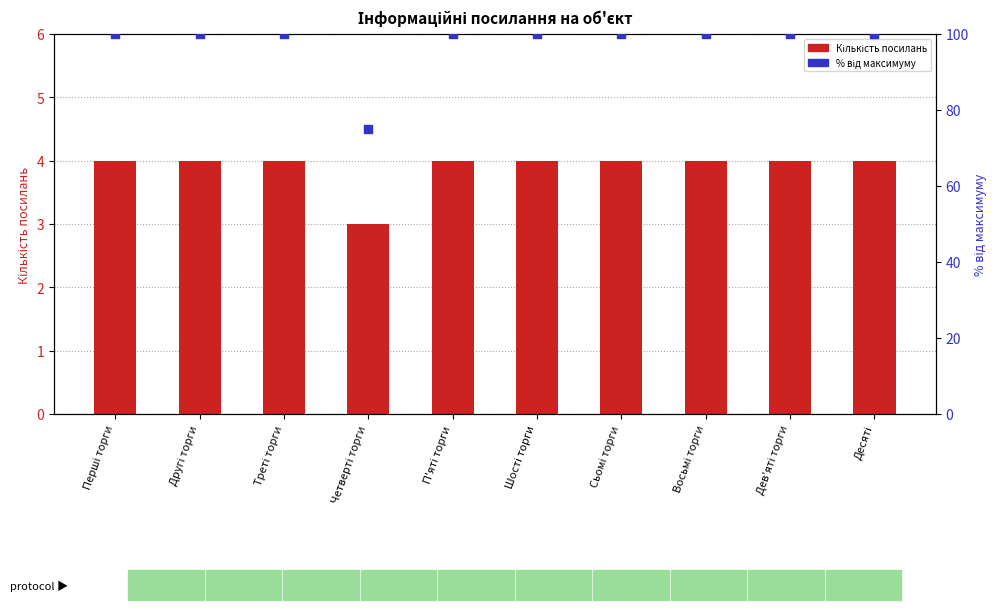

Which series has the largest total across all categories?

Відсоток від максимуму